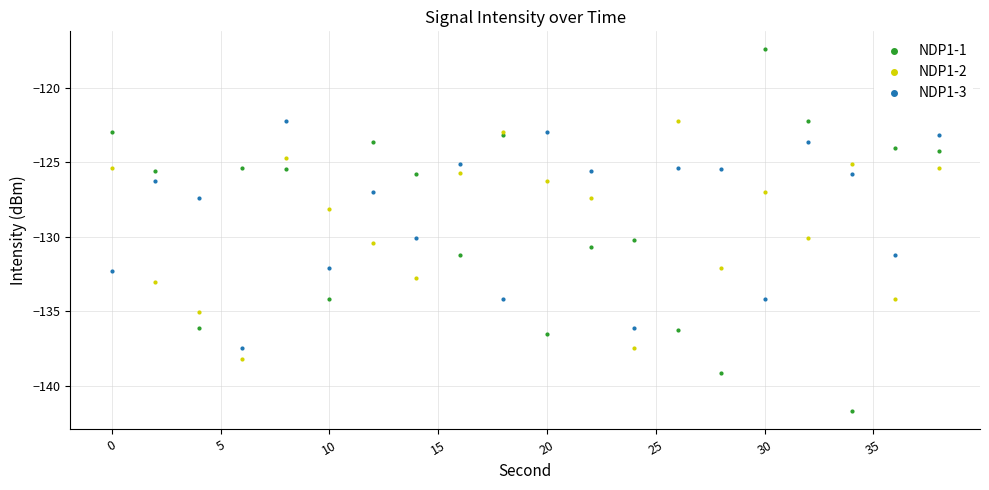

What is the X range (max minus min) for the scatter plot?

38.0